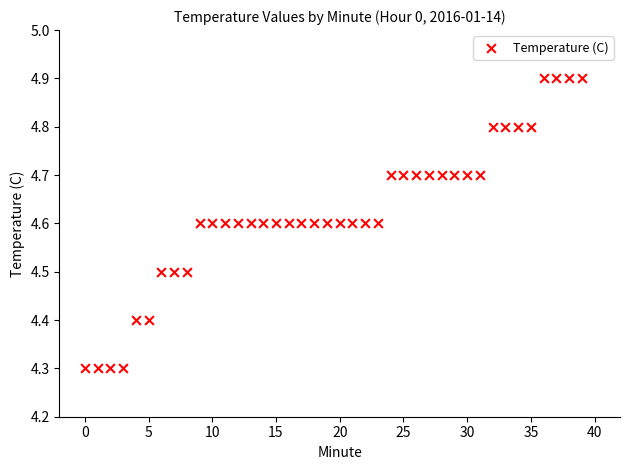

What is the range of Y values (max minus min)?

0.6